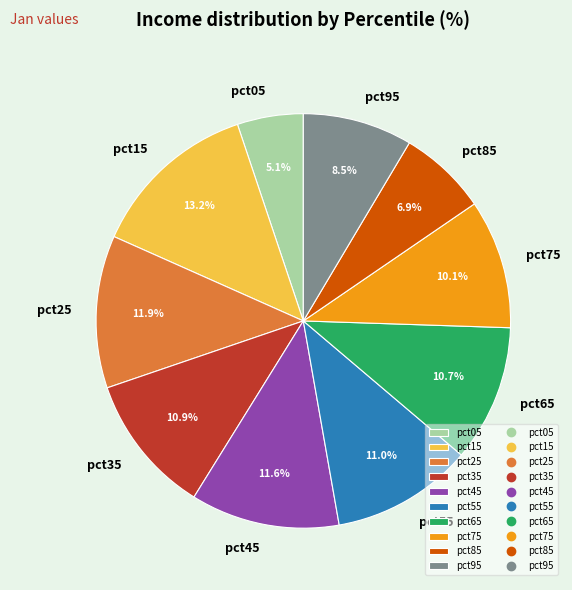

Does pct05 account for over 50% of the chart?

No